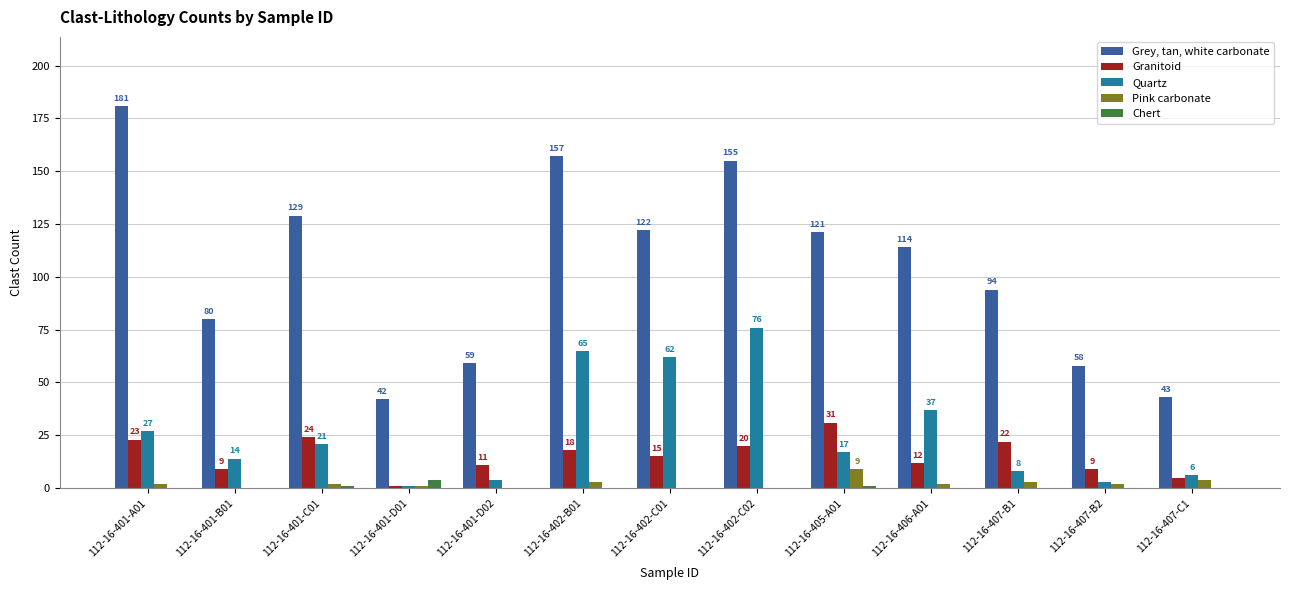

Is the value of Quartz at 112-16-402-C01 greater than the value of Grey, tan, white carbonate at 112-16-402-C02?

No